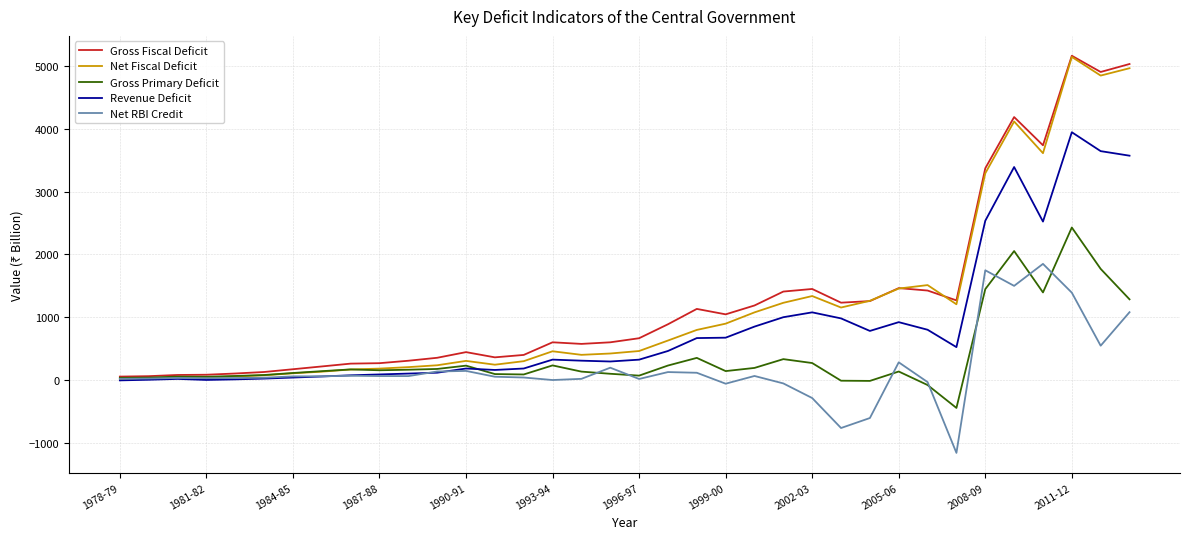

What is the maximum value for Revenue Deficit?

3943.5